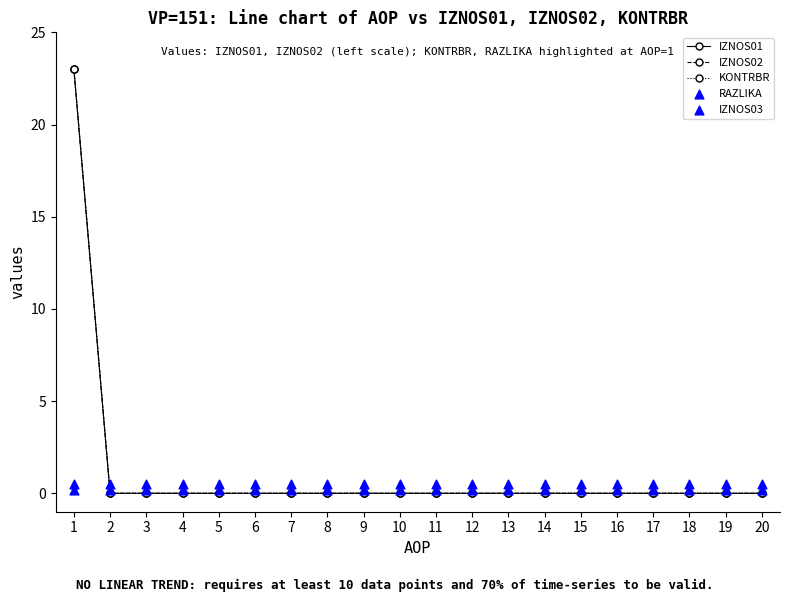

What are all the series names shown in the legend?

IZNOS01, IZNOS02, KONTRBR, RAZLIKA, IZNOS03